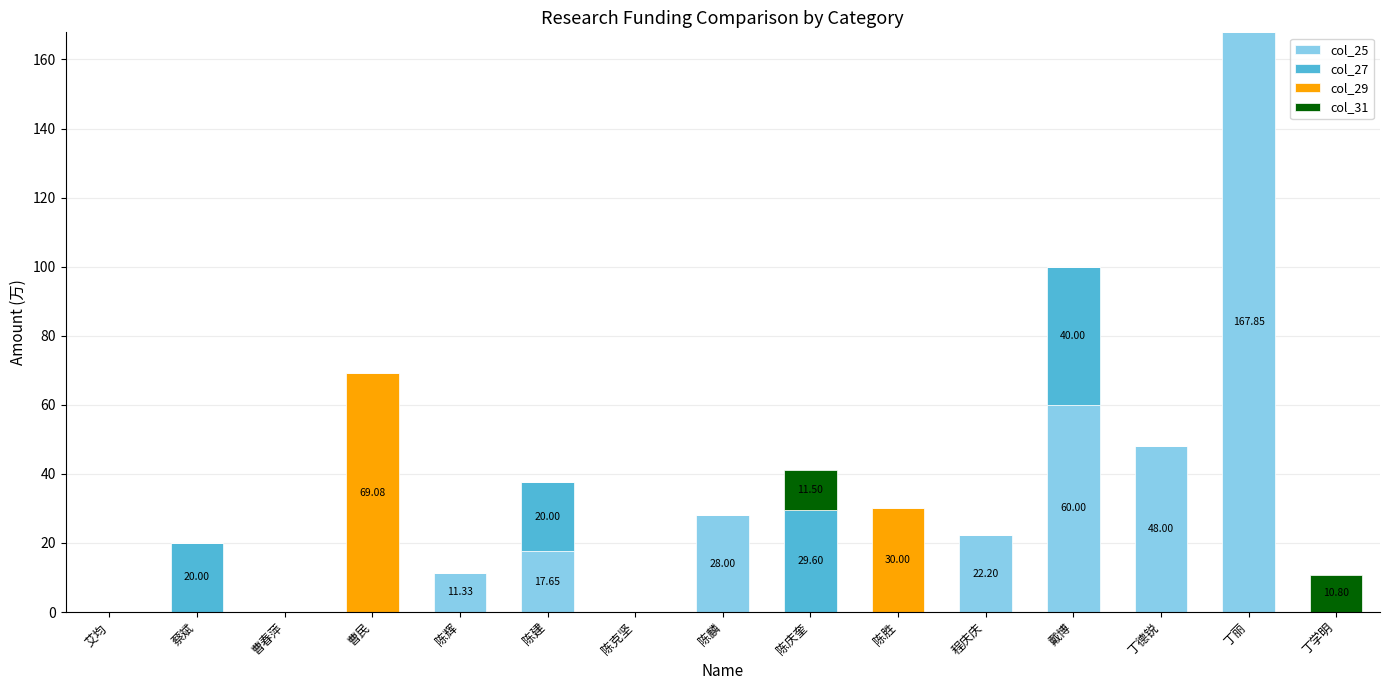

Are the bars horizontal?

No